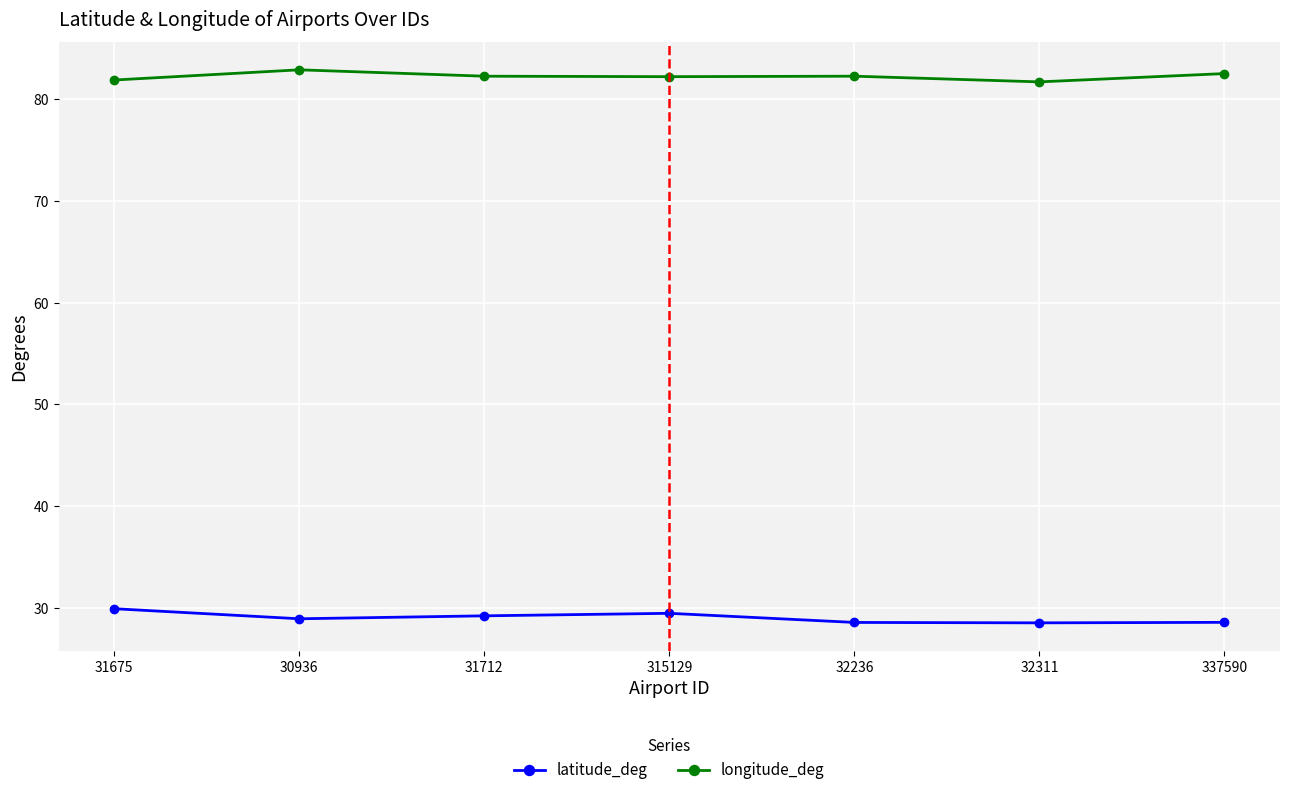

True or false: latitude_deg has more than 0 points higher than both neighbors.

True